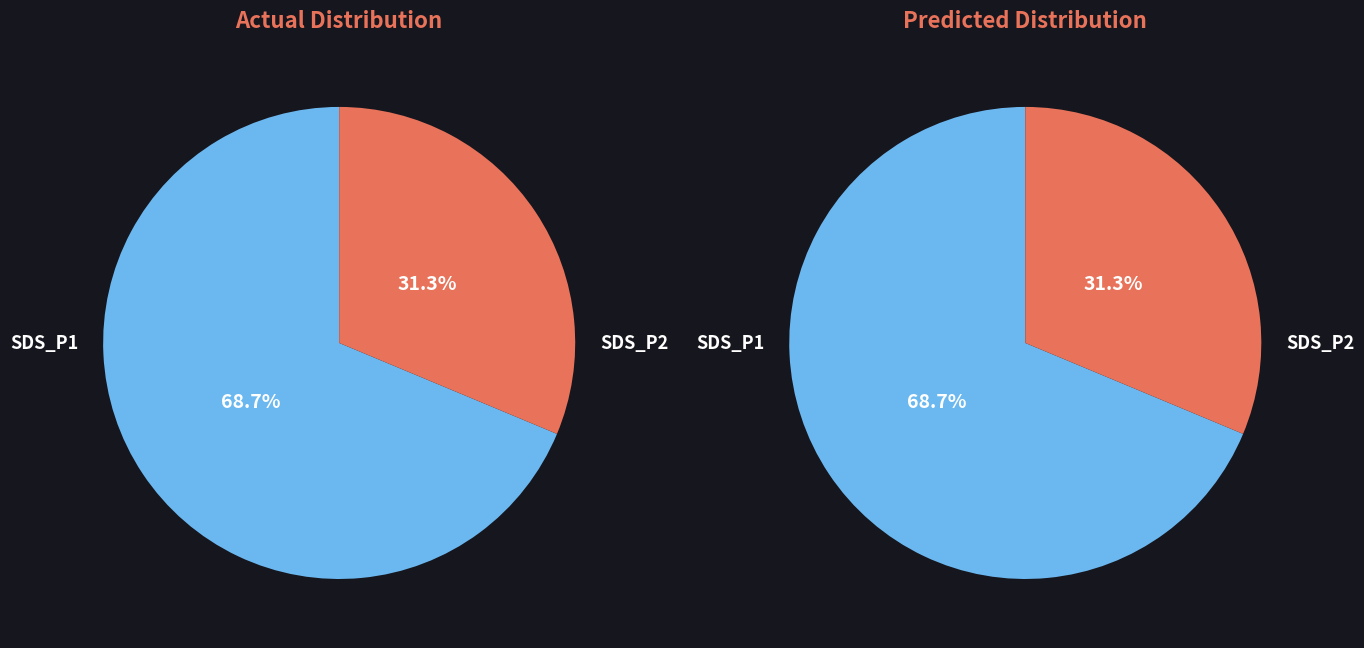

How many slices are in this pie chart?

2